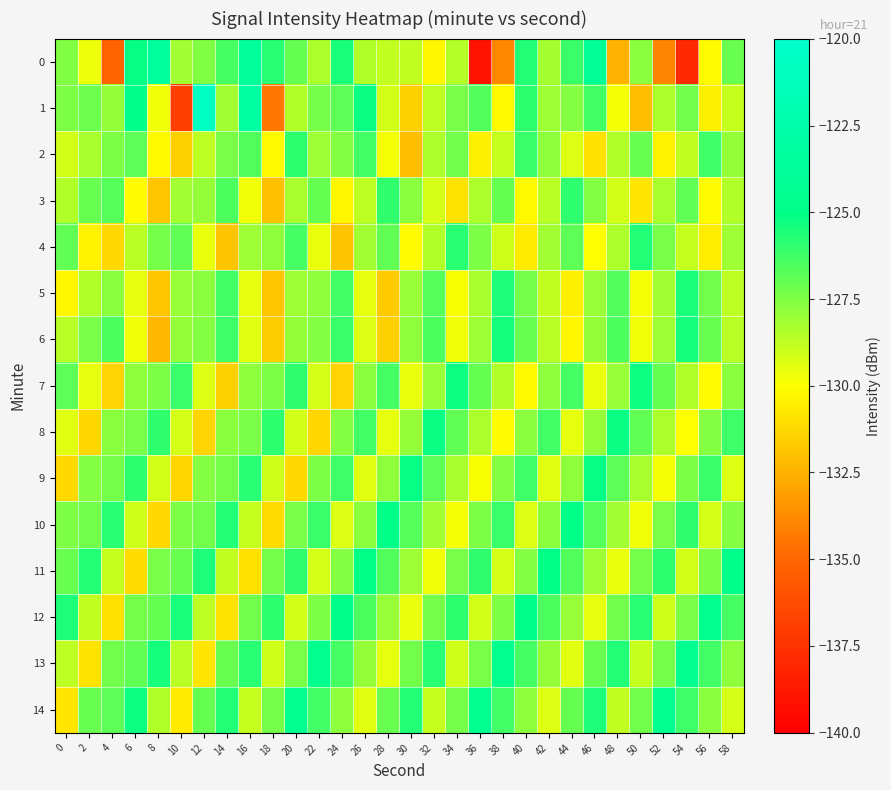

At which category is the sum across all series the highest?

20